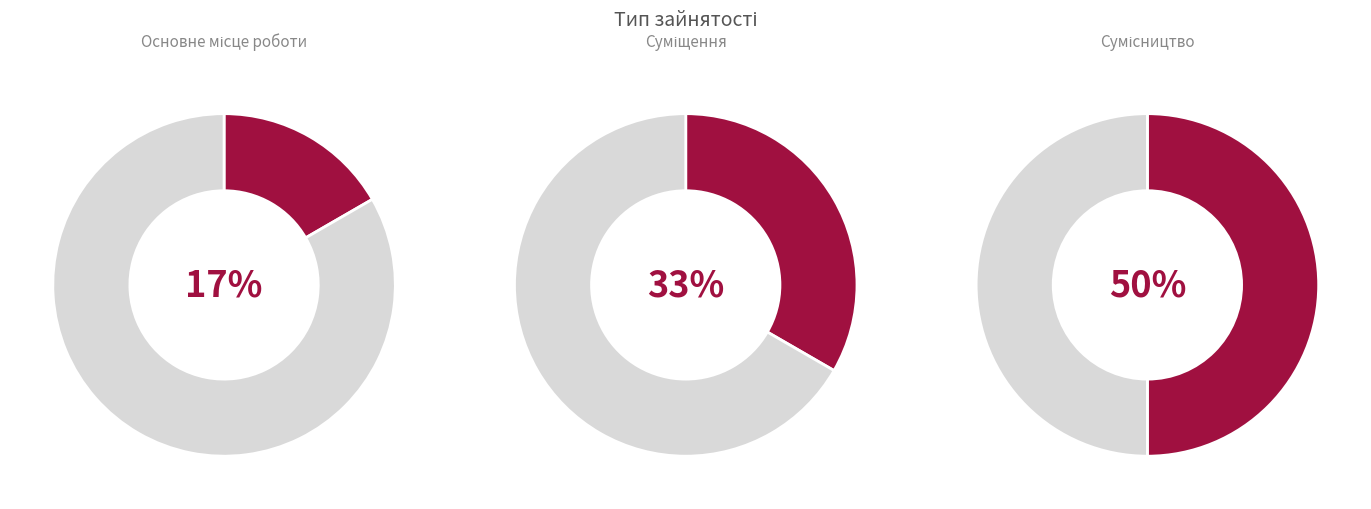

Which category has the biggest portion of the pie?

Сумісництво